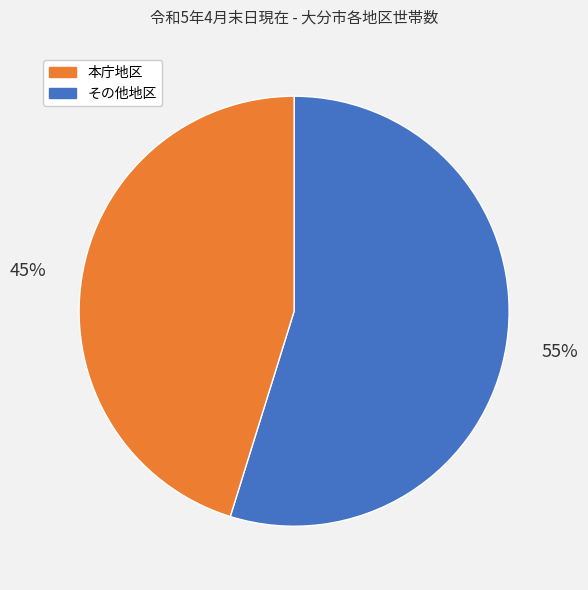

How many slices are in this pie chart?

2